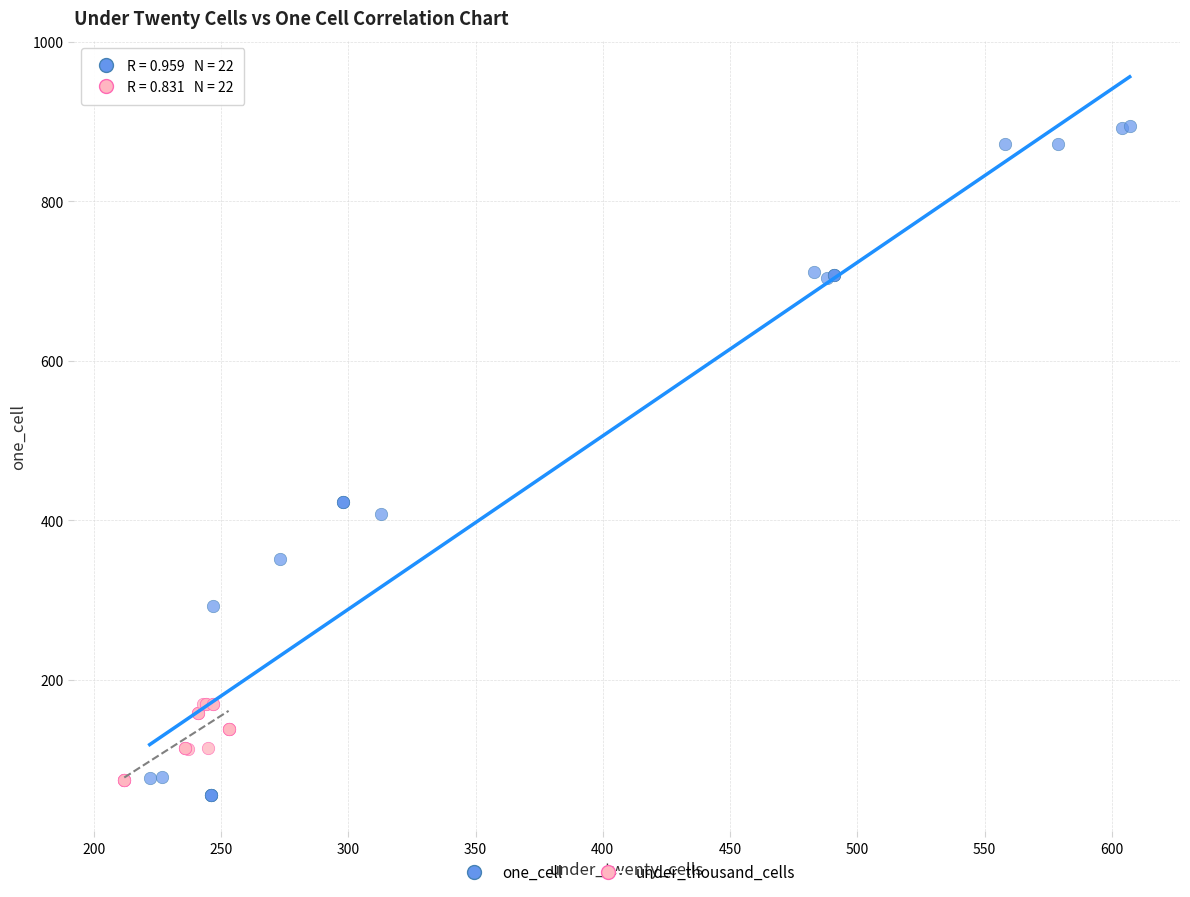

Which series reaches the maximum Y coordinate?

one_cell